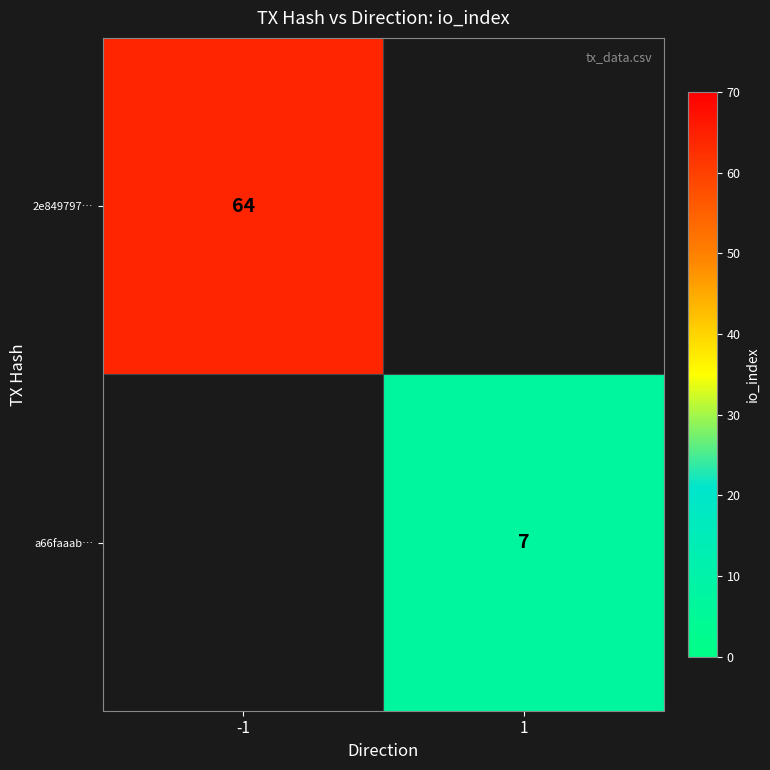

Is the value of 2e849797… at -1 greater than the value of a66faaab… at 1?

Yes